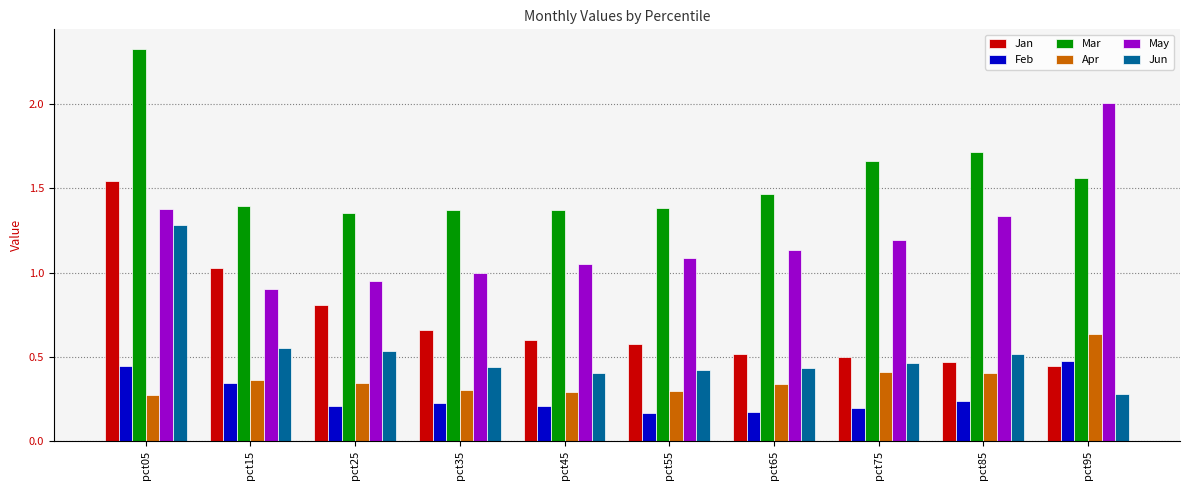

What is the difference between the maximum and second lowest values in the Jun series?

0.9